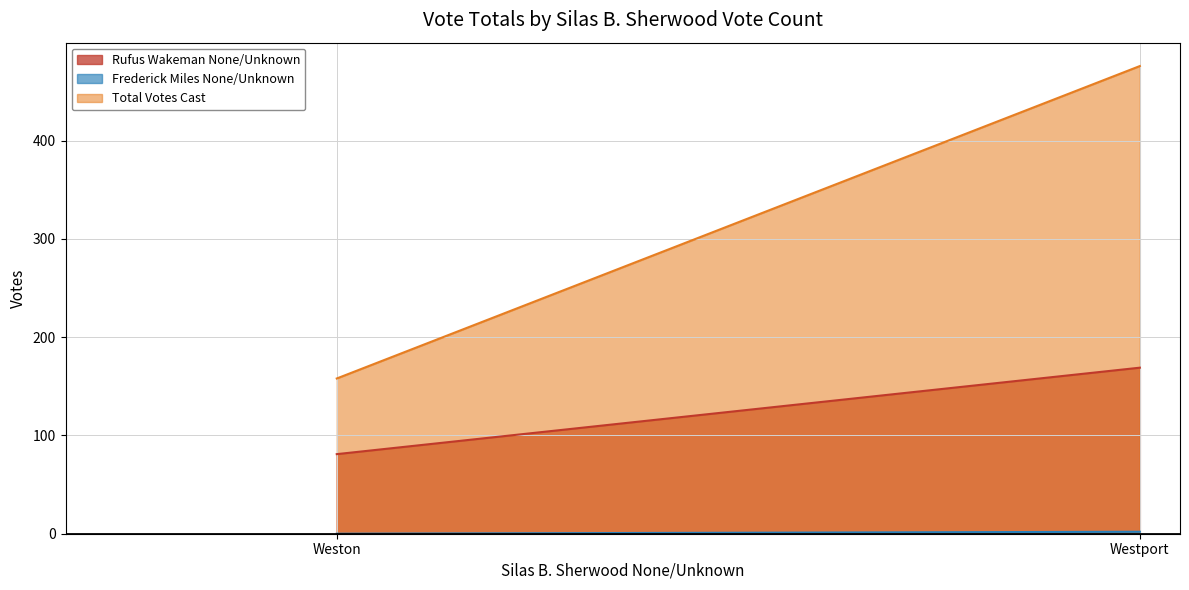

Which series has the largest range (max minus min)?

Total Votes Cast